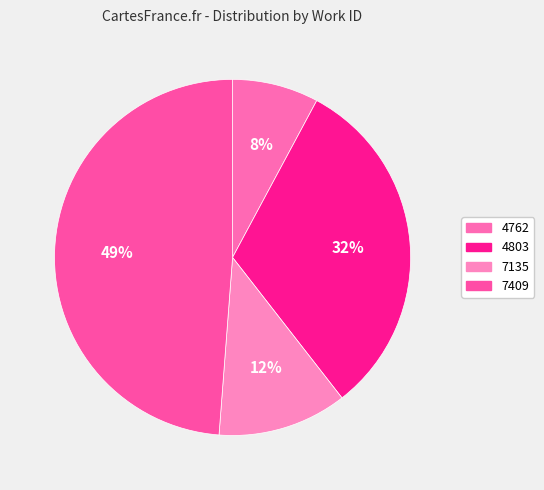

Is it true that 4762 is 19% of the pie?

False